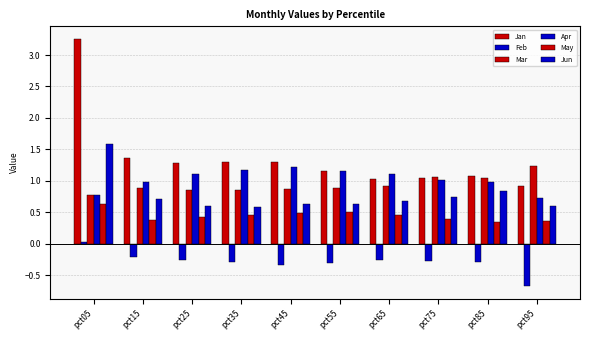

What is the value of the Jun bar at the 4th from the left?

0.6